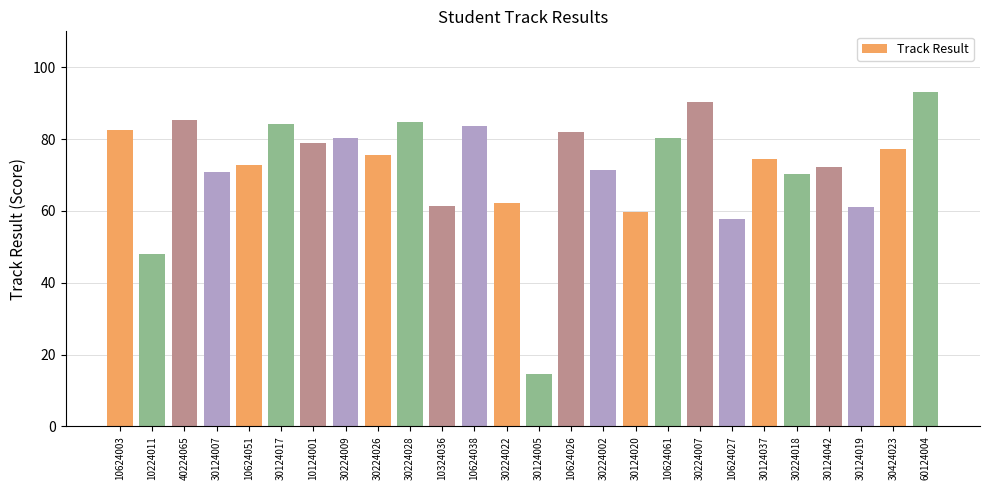

What is the maximum value shown in the chart?

93.2